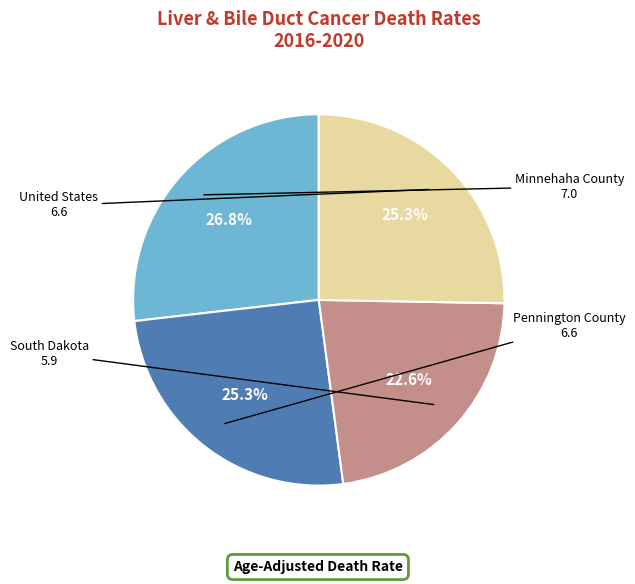

Is the sum of Minnehaha County and Pennington County greater than half?

Yes